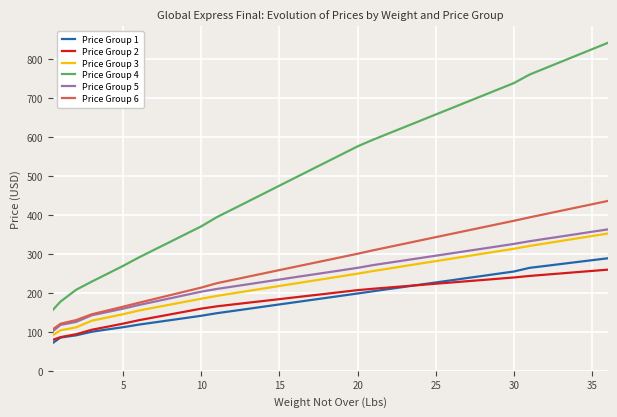

True or false: Price Group 4 and Price Group 2 intersect in this chart.

False